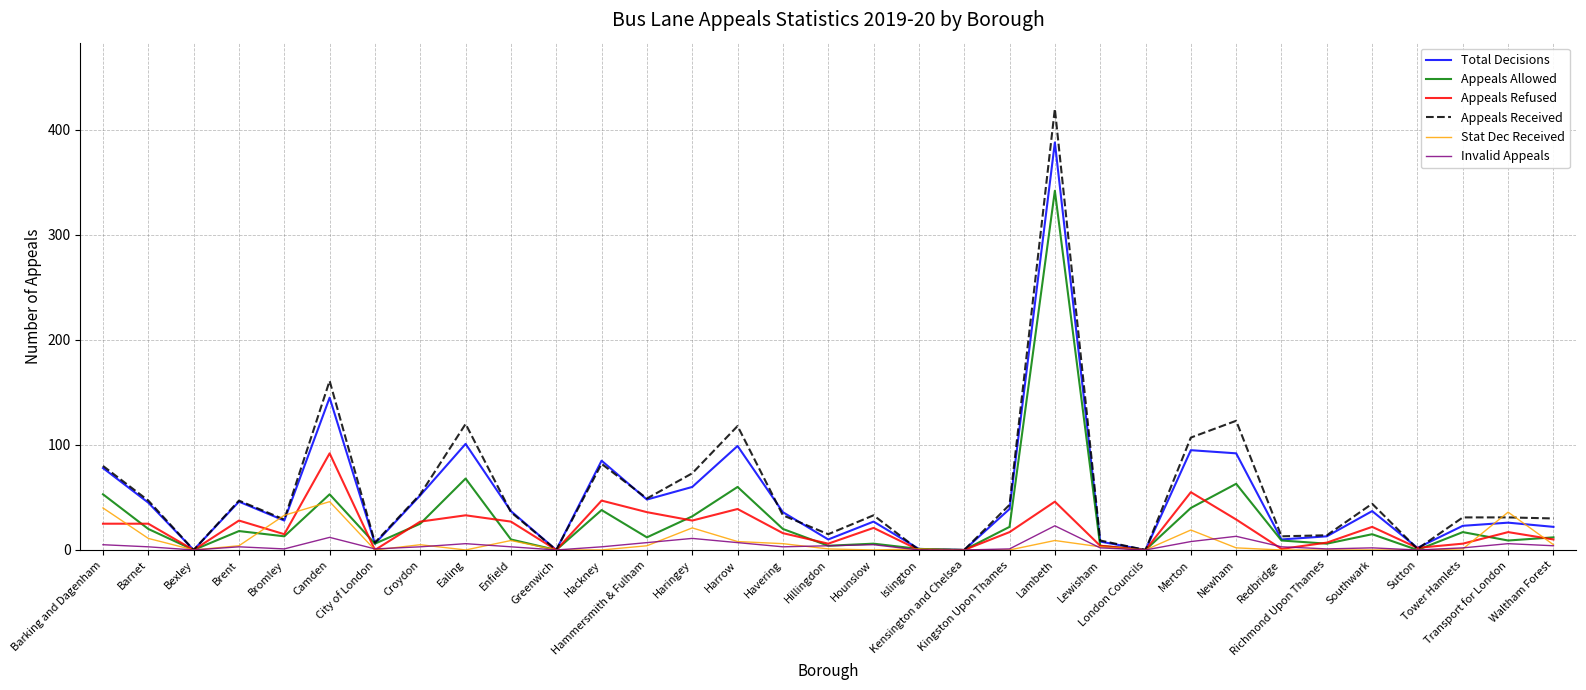

At which category does Appeals Received reach its first local peak?

Brent